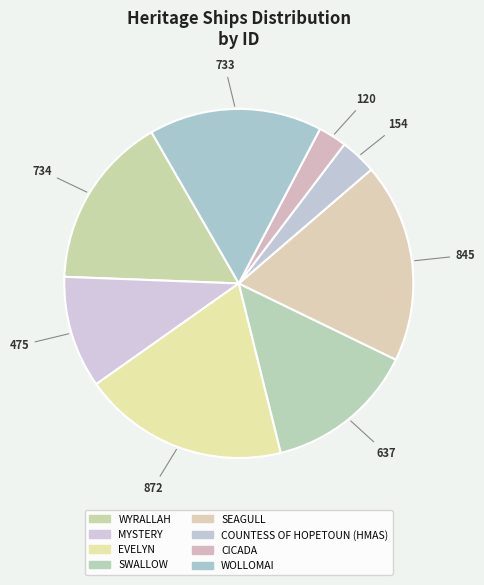

How many segments does this pie chart have?

8